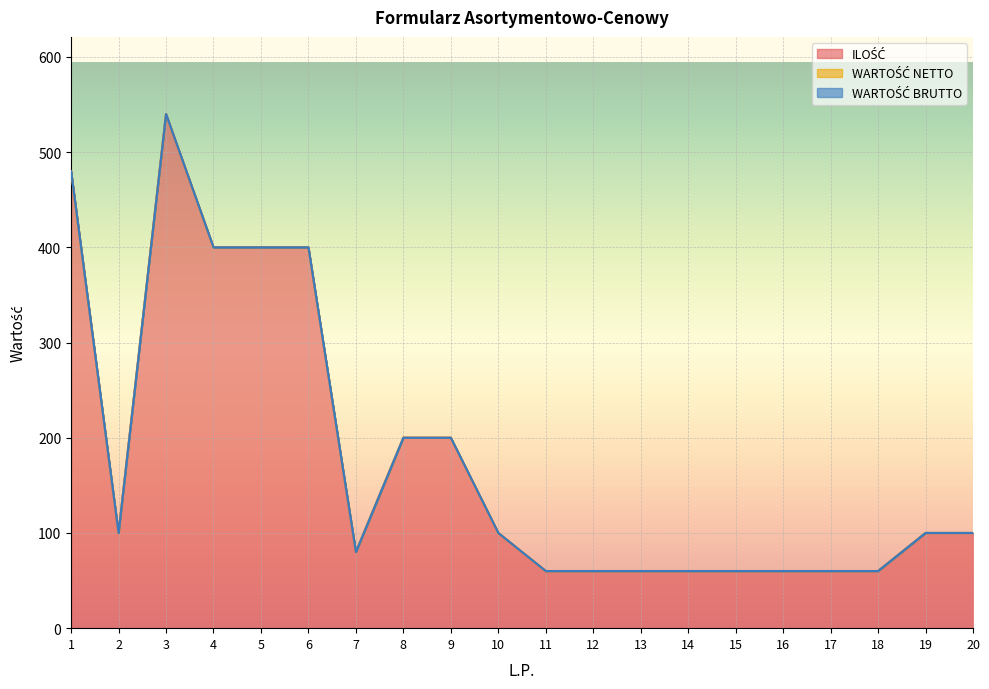

Does the chart display data point markers on the line(s)?

No